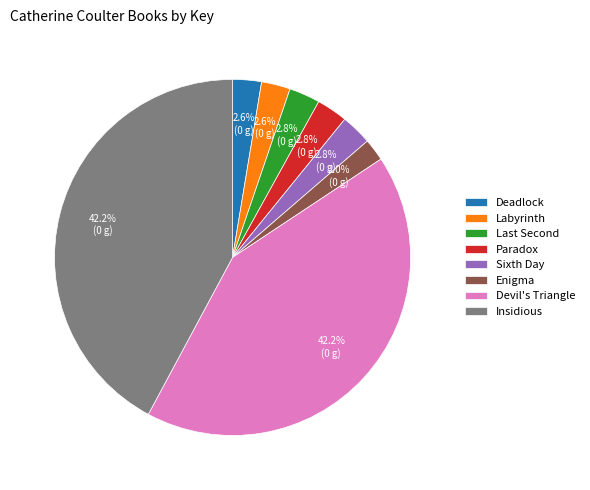

How many slices are in this pie chart?

8